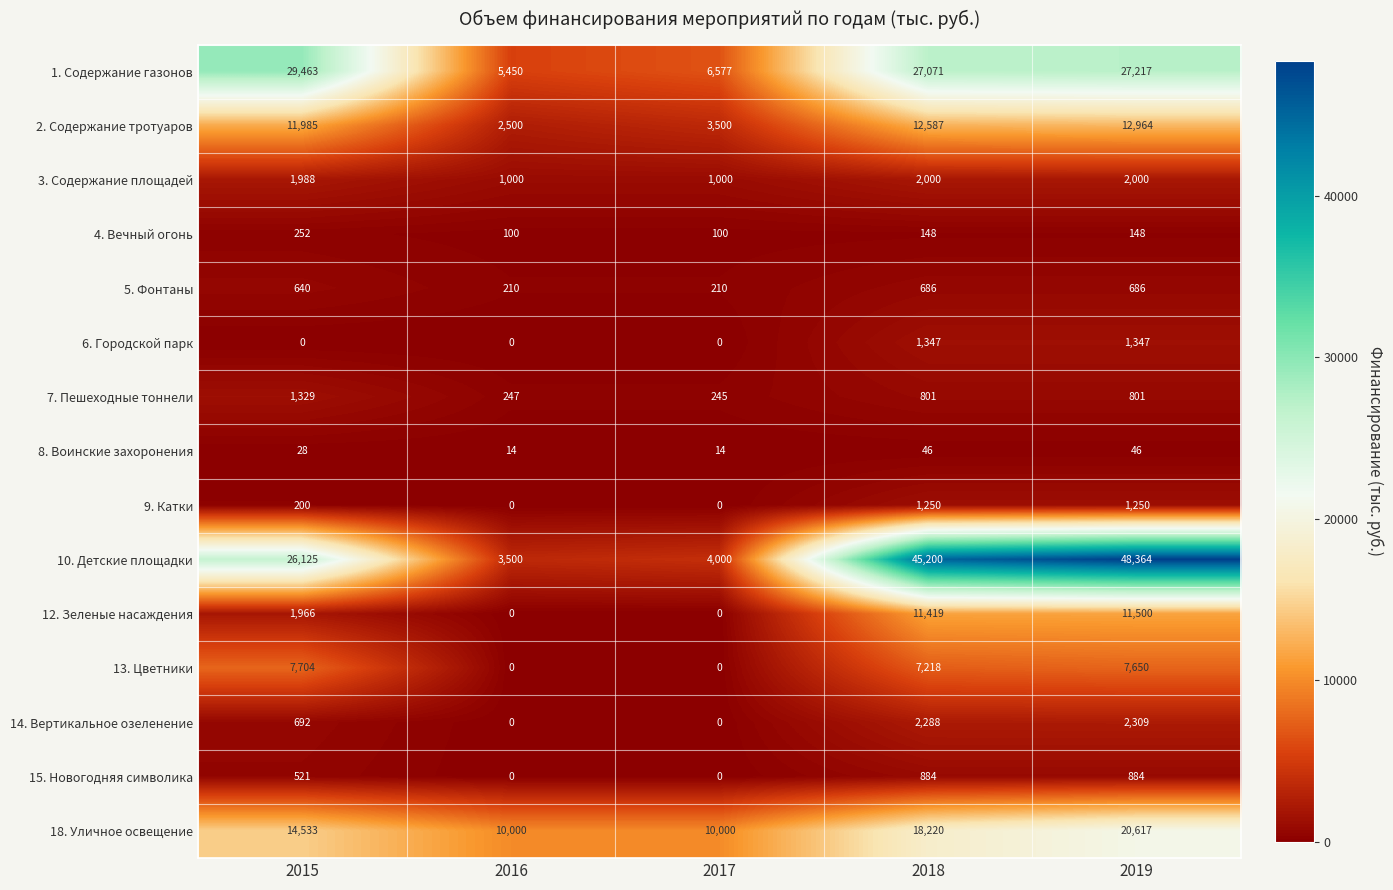

At which label does 1. Содержание газонов reach its minimum?

2016